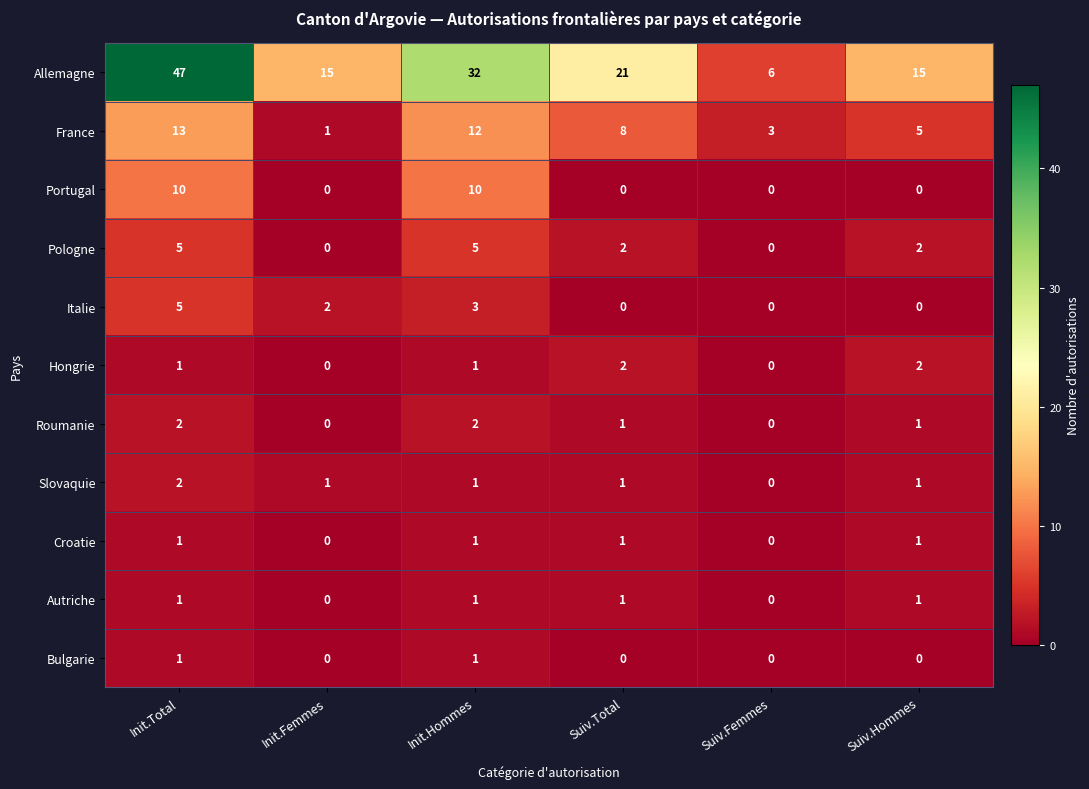

Which series has the largest range (max minus min)?

Allemagne